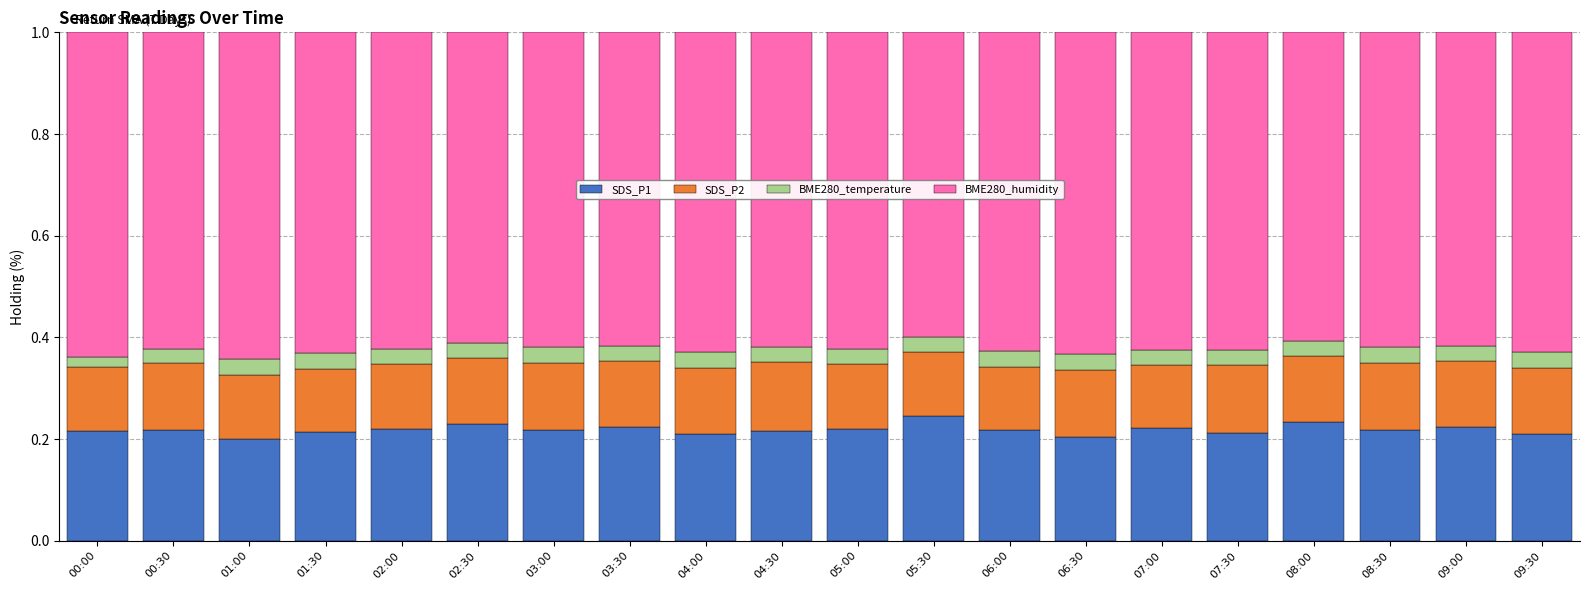

What is the total value across all series at 00:30?

1.0